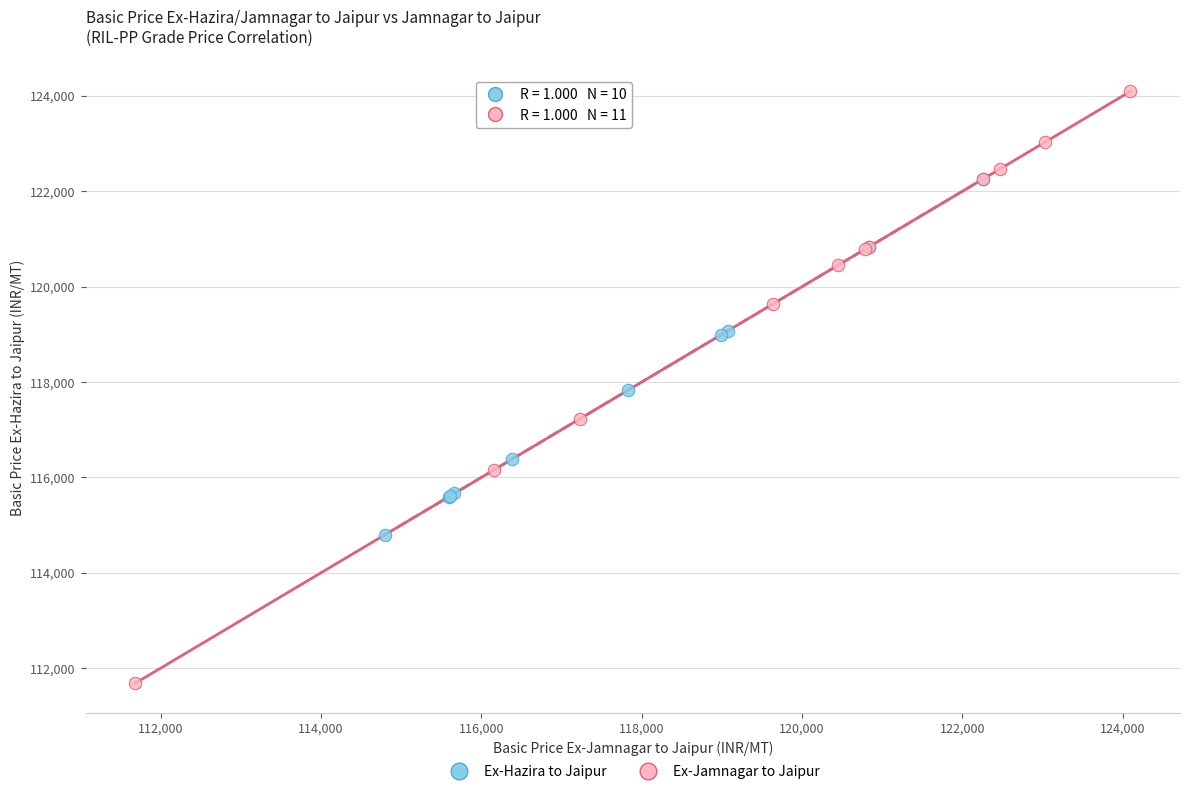

Which series reaches the minimum Y coordinate?

Ex-Jamnagar to Jaipur